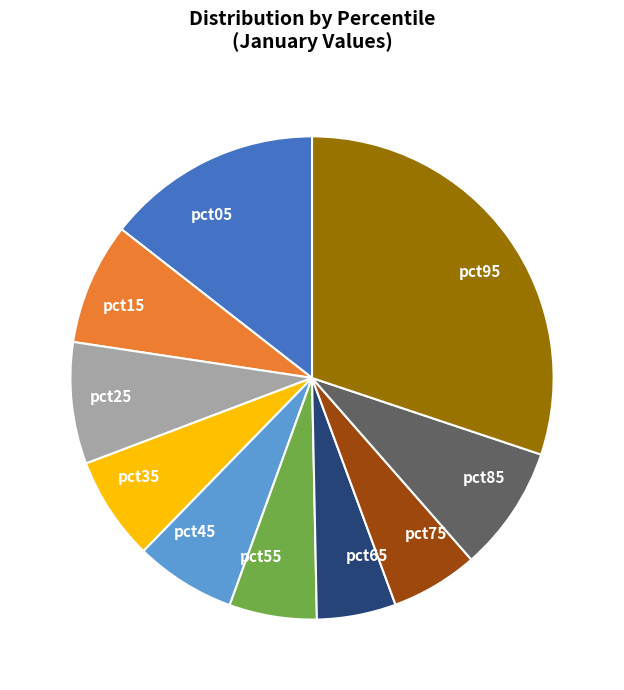

Between pct55 and pct15, which is larger?

pct15